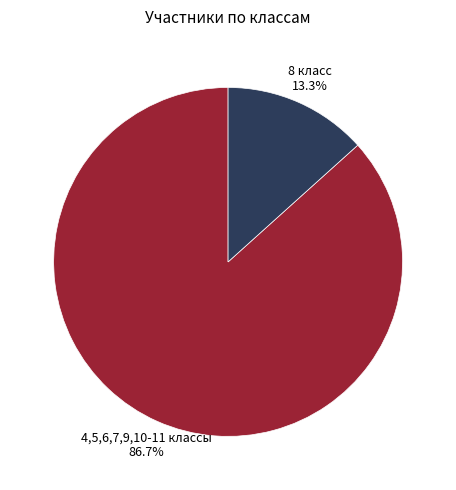

Between 8 класс and 4,5,6,7,9,10-11 классы, which is larger?

4,5,6,7,9,10-11 классы